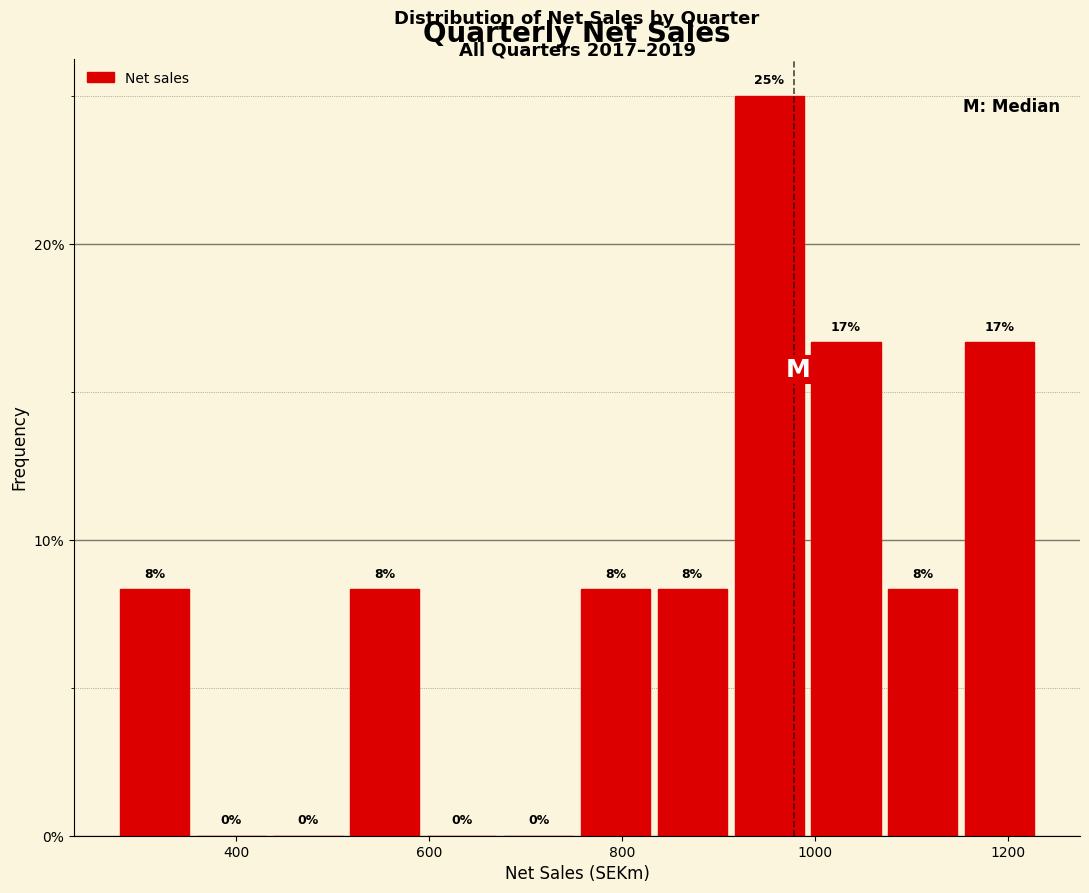

Read against the x-axis, roughly where is the centre of the tallest bar?

960